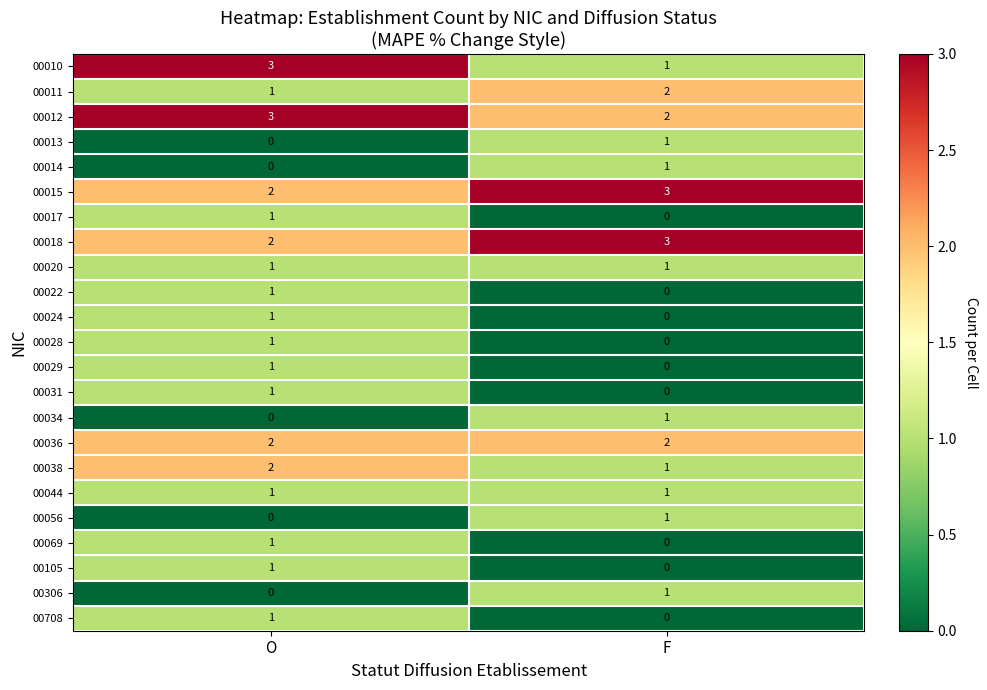

Where is 00038 nearest to the value 1?

F